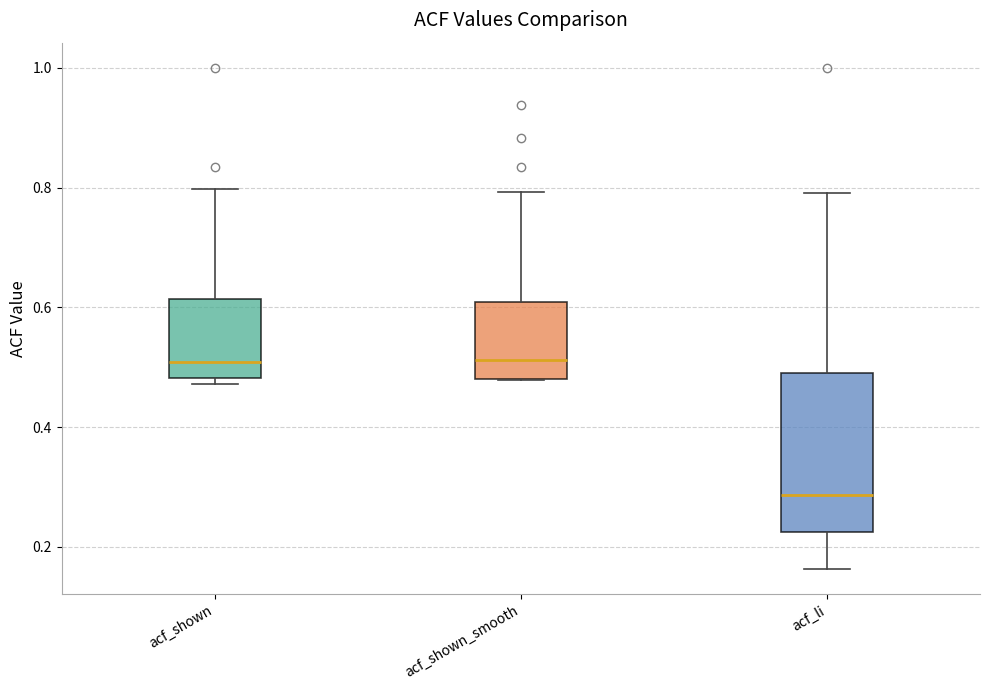

Reading left to right, read every box against the y-axis: the position of its median line, the range the box covers, and the ends of its whiskers. The values are not printed on the chart, so give them approximately, as read against the axis.

acf_shown: median 0.50, box 0.48 to 0.62, whiskers 0.48 (just below the box's lower edge) to 0.80
acf_shown_smooth: median 0.52, box 0.48 to 0.60, whiskers 0.48 to 0.80
acf_li: median 0.28, box 0.22 to 0.50, whiskers 0.16 to 0.80